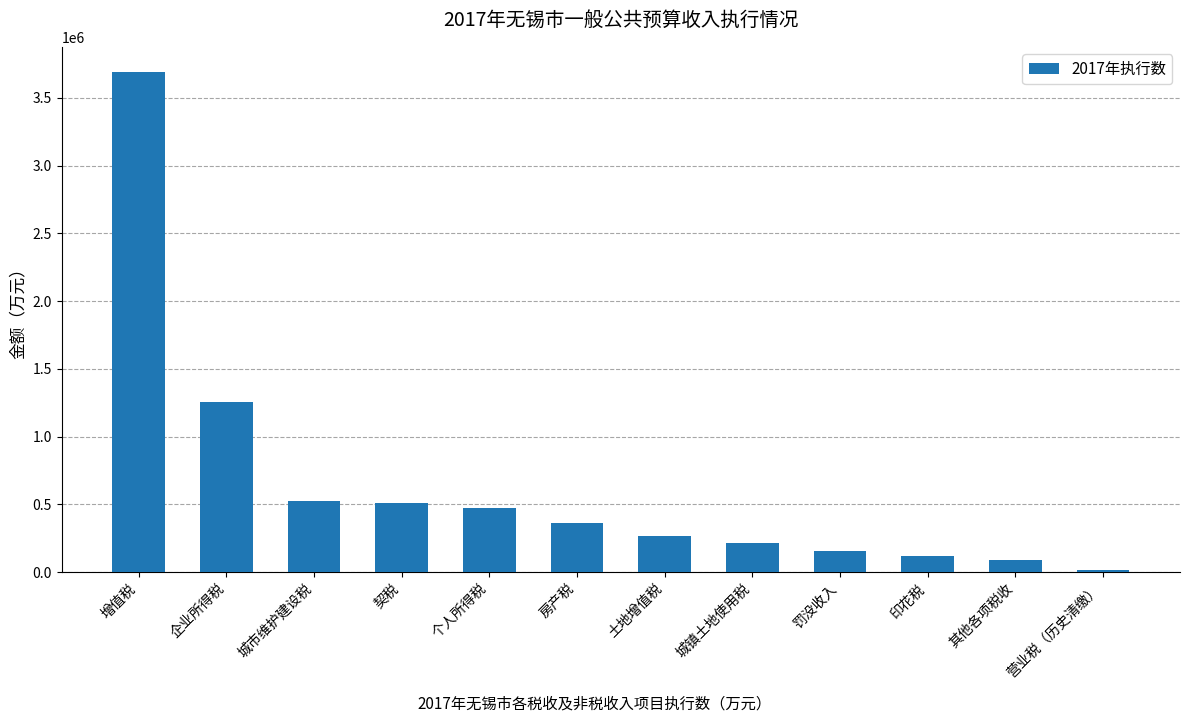

At which label does the data first exceed 365716?

增值税